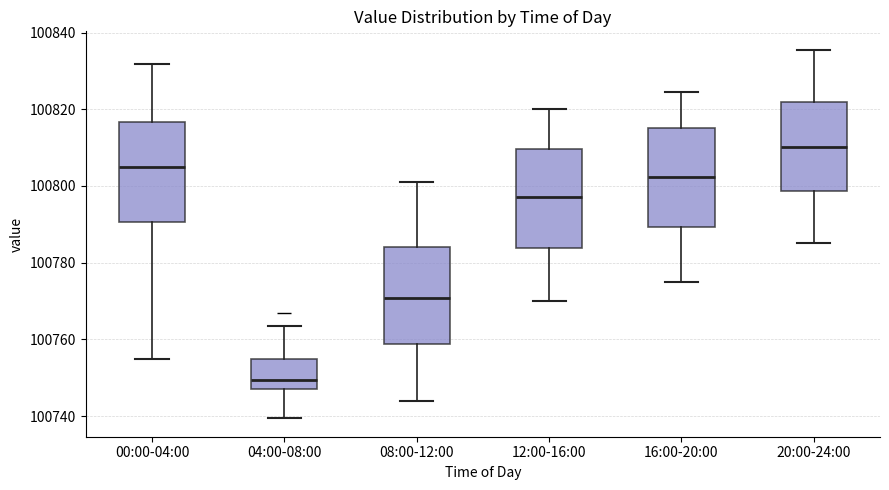

Where does the median line of the box for 20:00-24:00 sit on the y-axis? The values are not printed on the chart, so give them approximately, as read against the axis.

100810